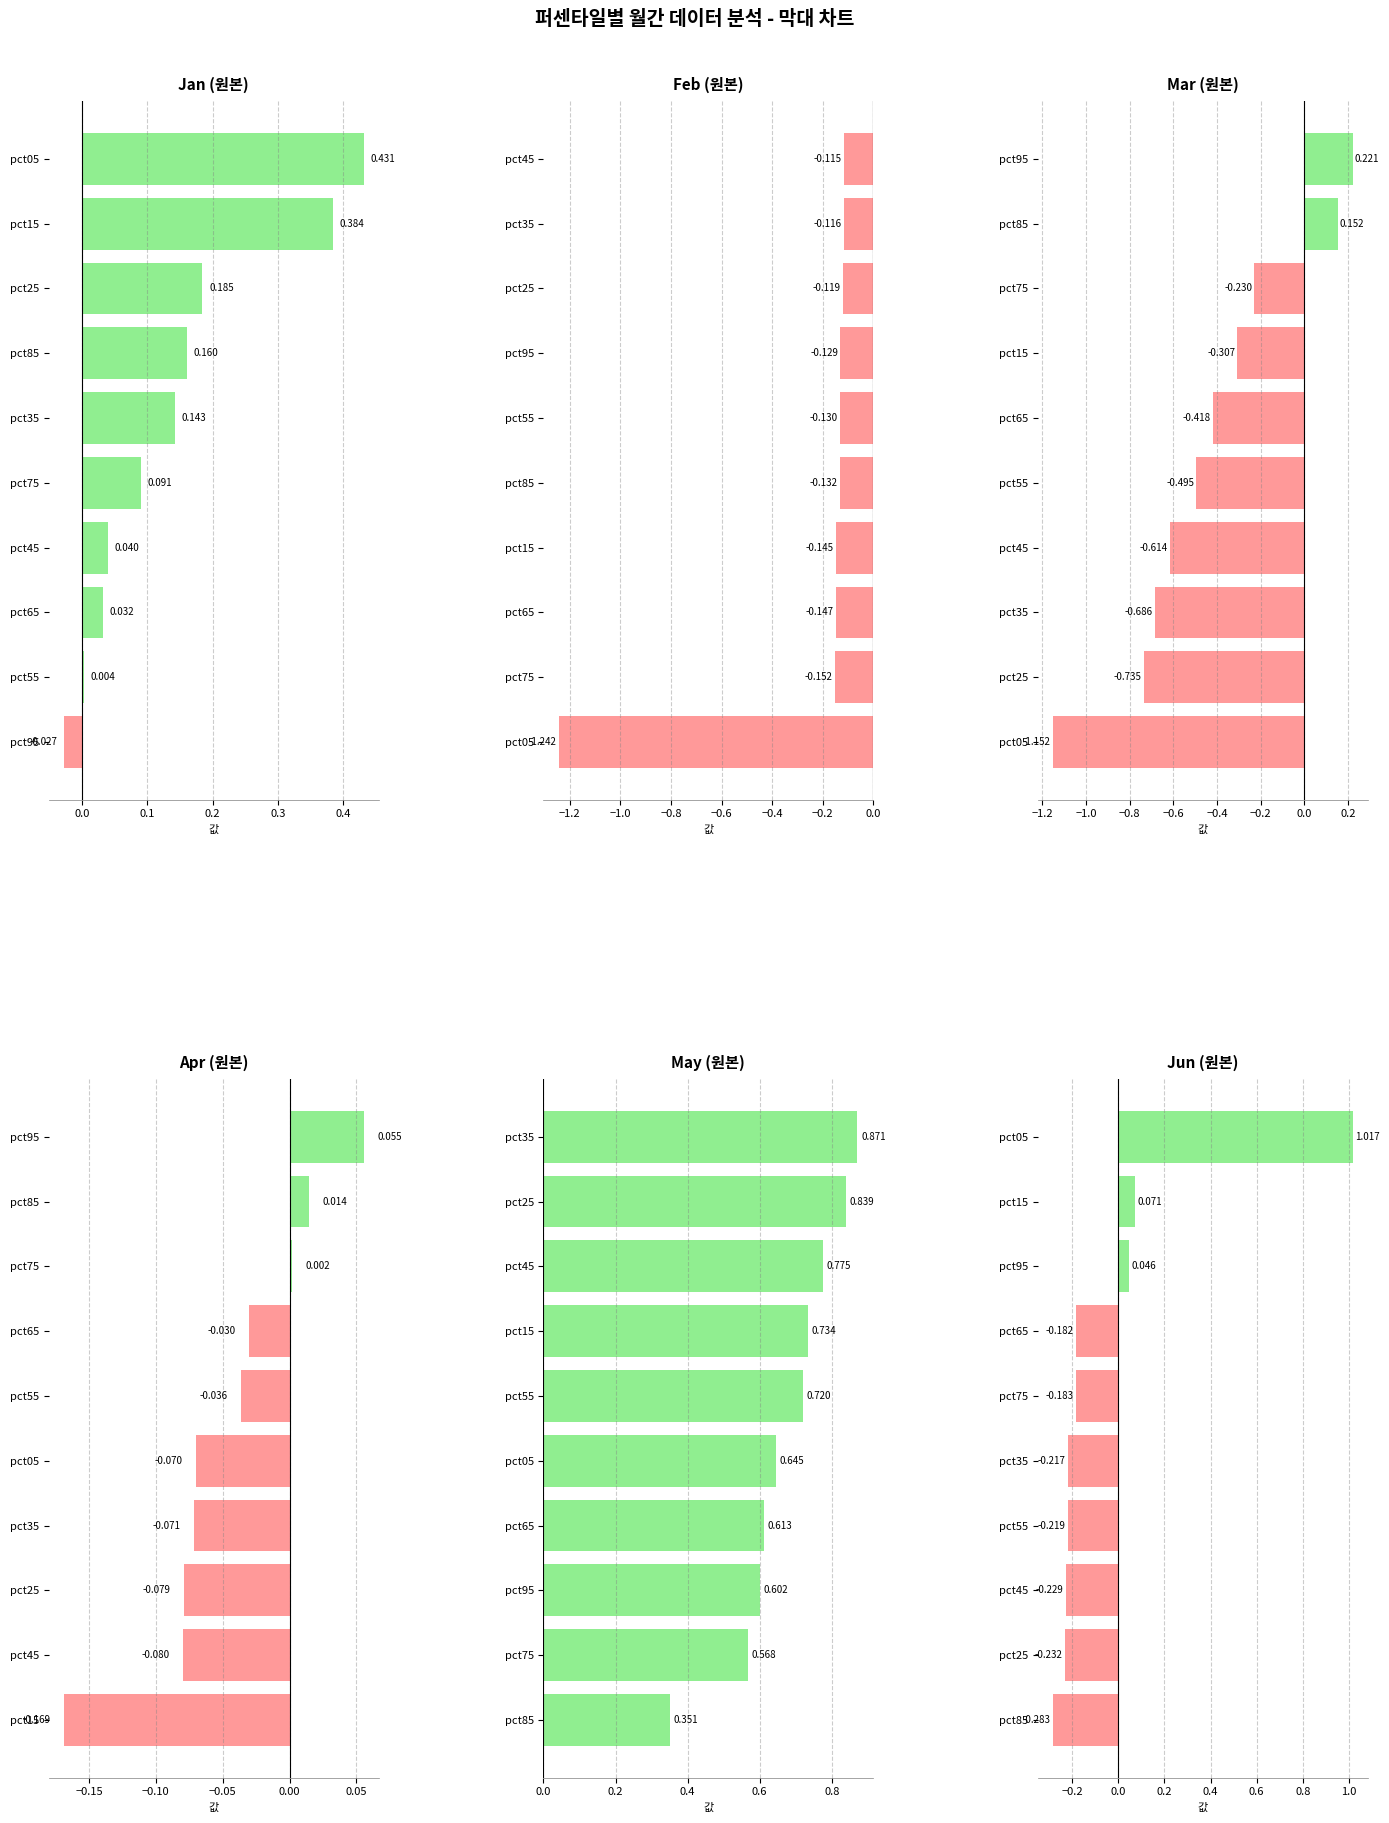

Which series changed the most between 8 and 9?

Jun